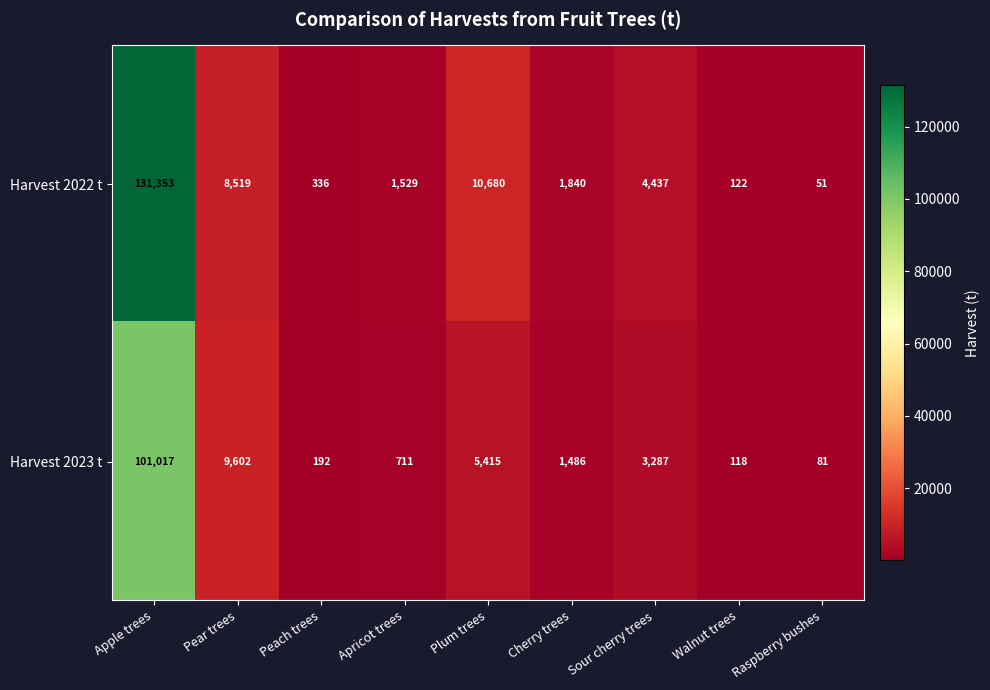

Which category has the highest value across all series?

Apple trees